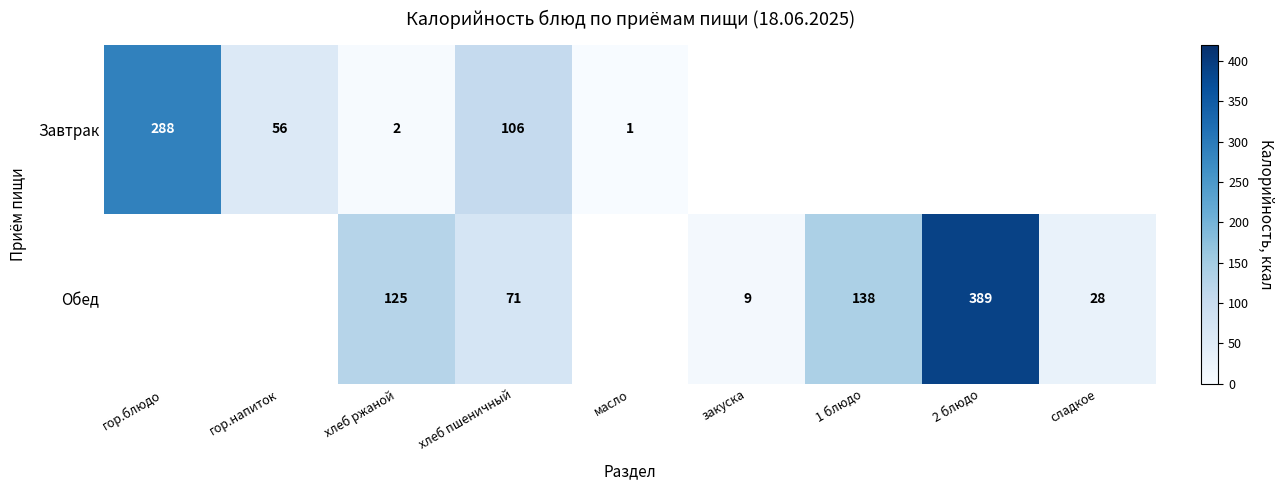

What is the difference between the Обед values at сладкое and хлеб пшеничный?

43